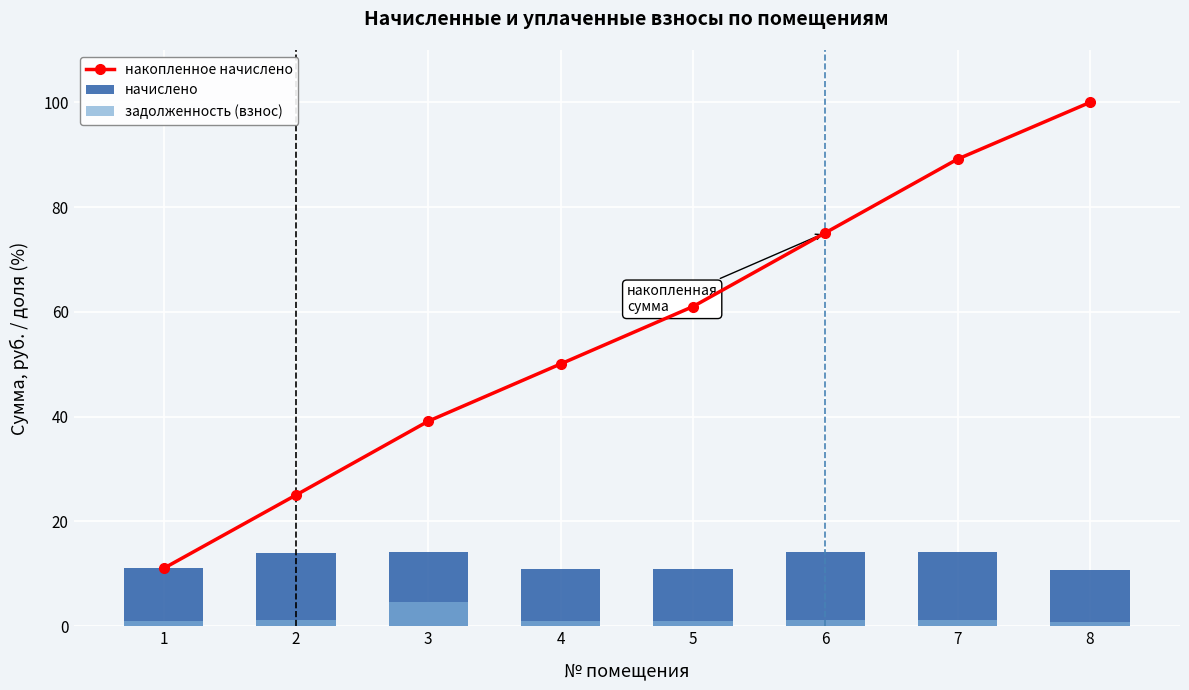

At how many categories does at least one series exceed 22?

7